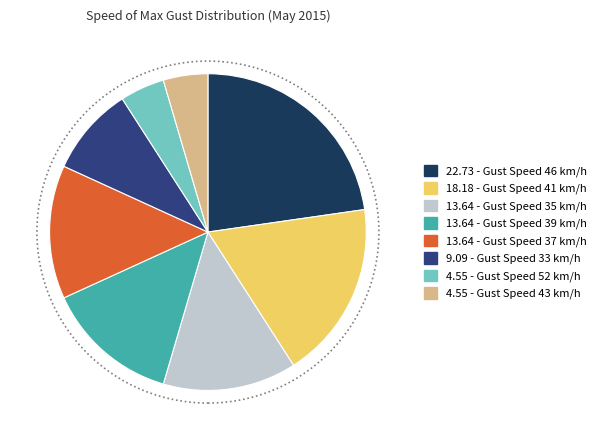

Is there any slice that represents more than half of the pie?

No